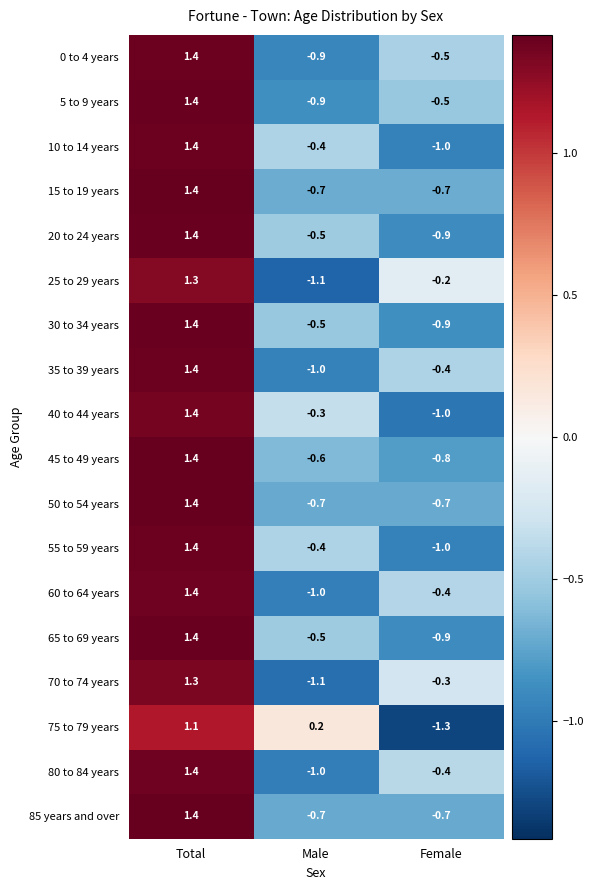

What is the smallest value displayed?

-1.3